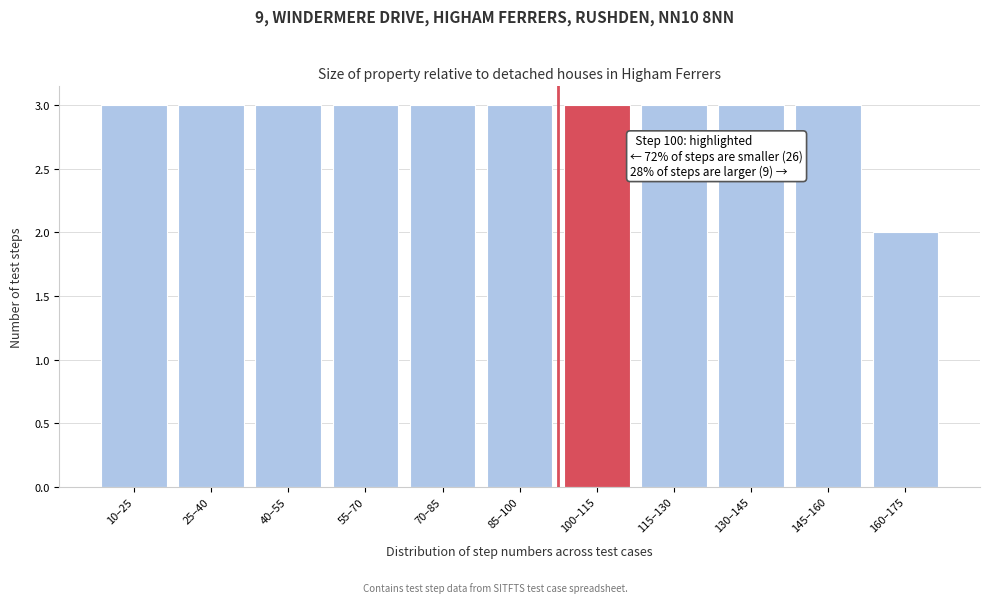

Reading left to right, list all the values displayed in this chart.

10–25=3	25–40=3	40–55=3	55–70=3	70–85=3	85–100=3	100–115=3	115–130=3	130–145=3	145–160=3	160–175=2